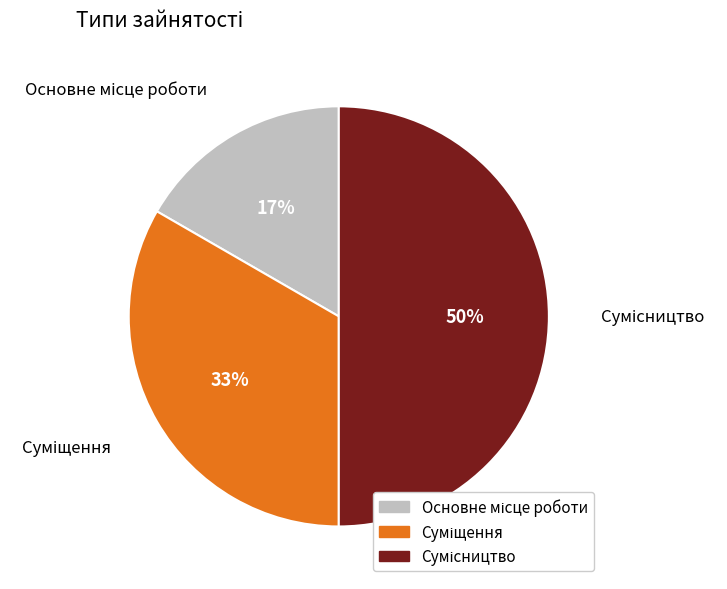

To the nearest percent, what is the average slice percentage?

33%